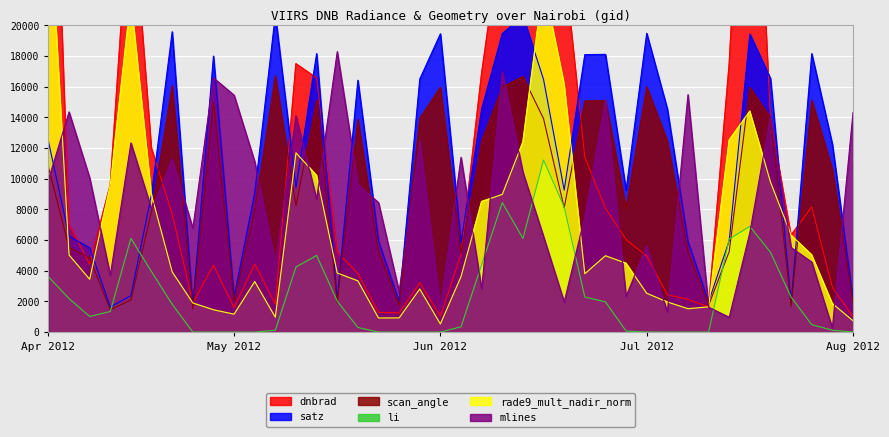

What is the maximum value for scan_angle?

16694.1